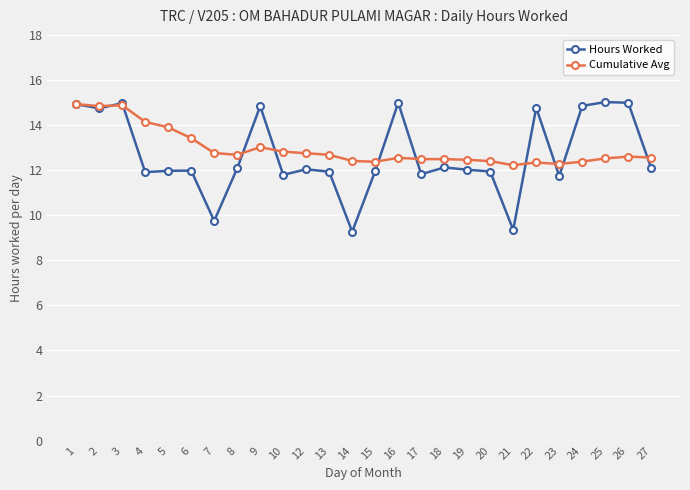

What is the difference between the highest and lowest values at 8?

0.6